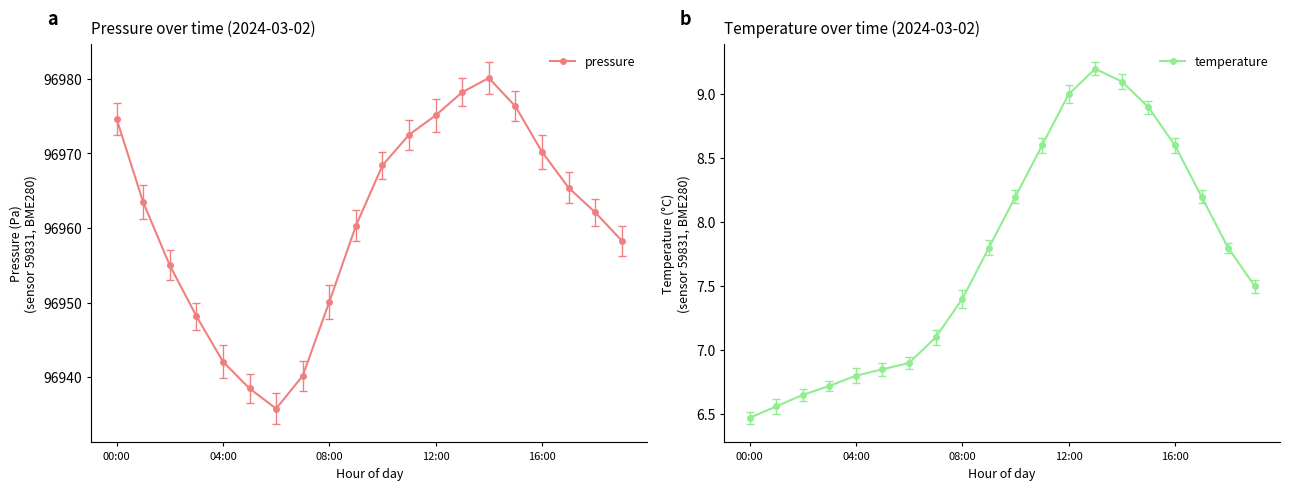

Reading right to left, transcribe all the data shown in this chart.

pressure: 96958.3	96962.1	96965.4	96970.2	96976.3	96980.1	96978.2	96975.1	96972.5	96968.4	96960.3	96950.1	96940.2	96935.8	96938.5	96942.1	96948.2	96955.0	96963.4	96974.6
temperature: 7.5	7.8	8.2	8.6	8.9	9.1	9.2	9.0	8.6	8.2	7.8	7.4	7.1	6.9	6.8	6.8	6.7	6.7	6.6	6.5